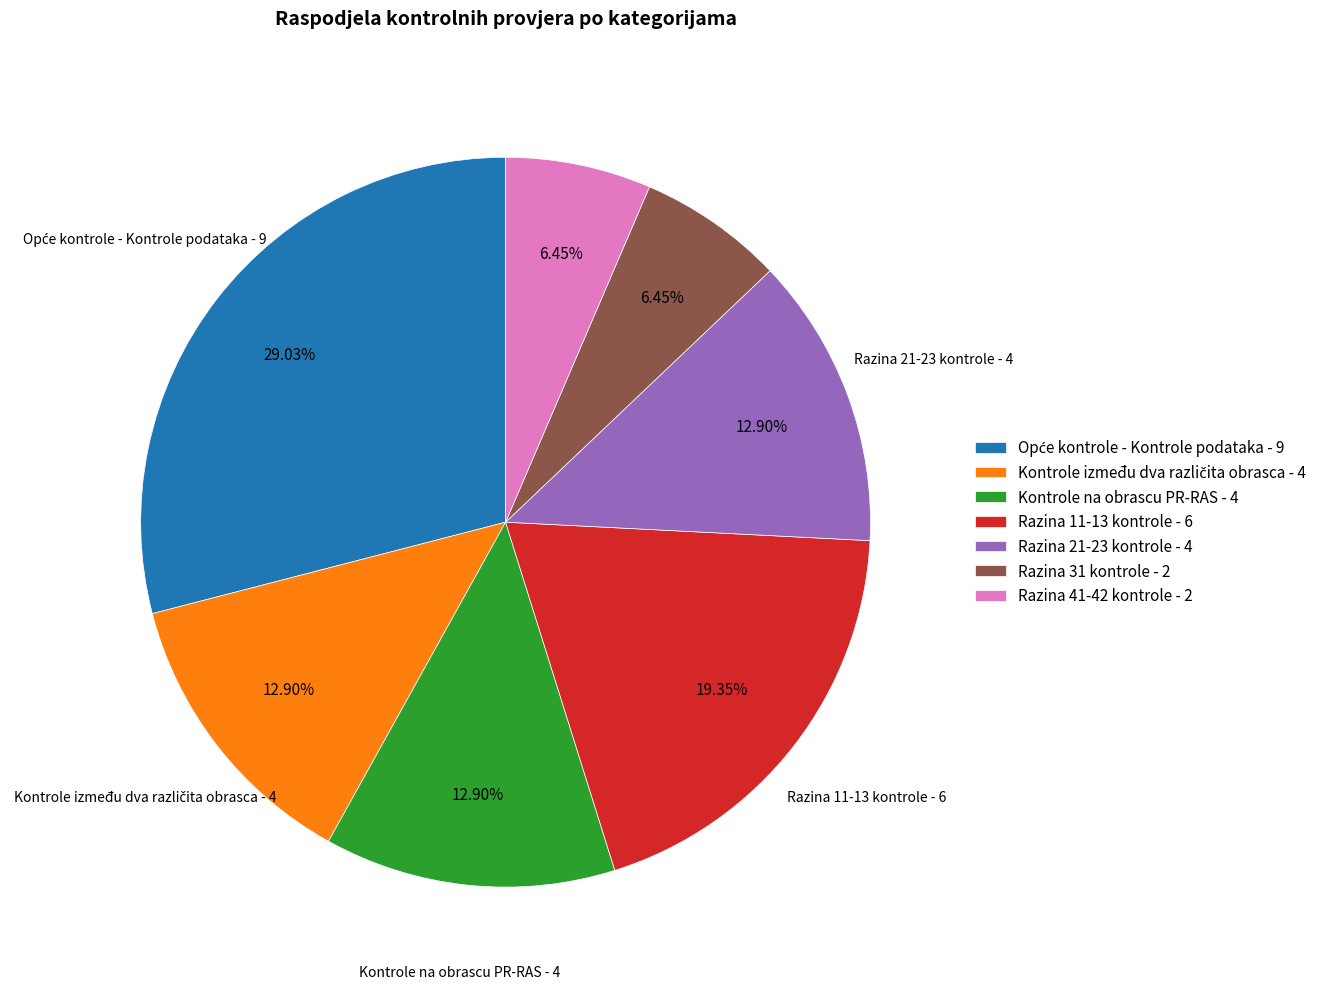

Approximately how many times larger is the value at Razina 11-13 kontrole compared to Razina 41-42 kontrole?

3.0